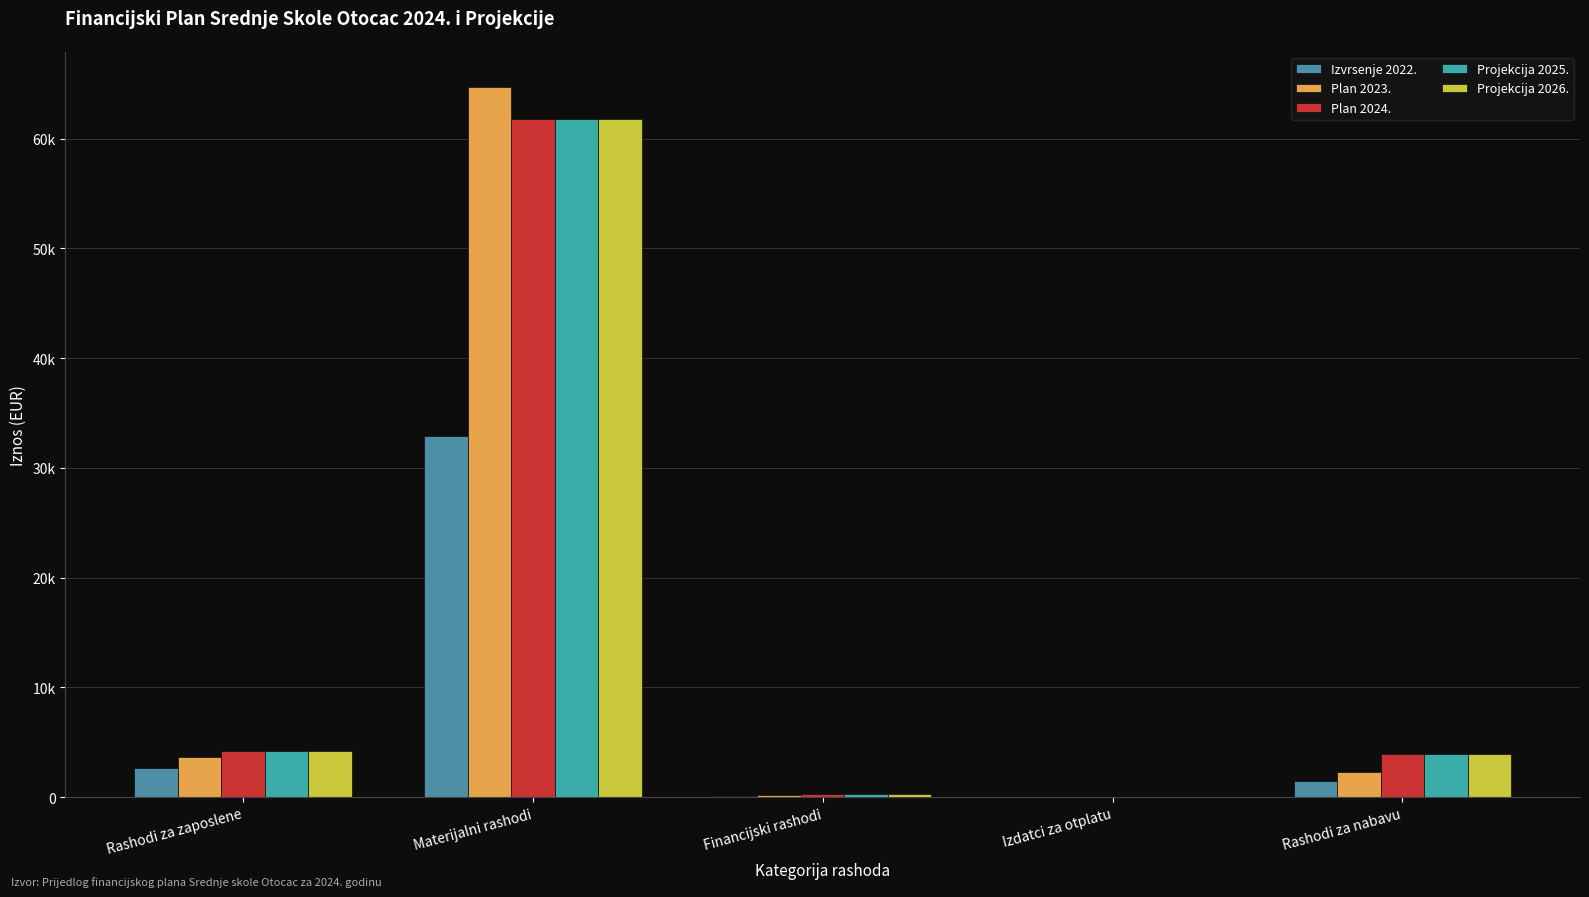

What position from the right is Izdatci za otplatu?

2